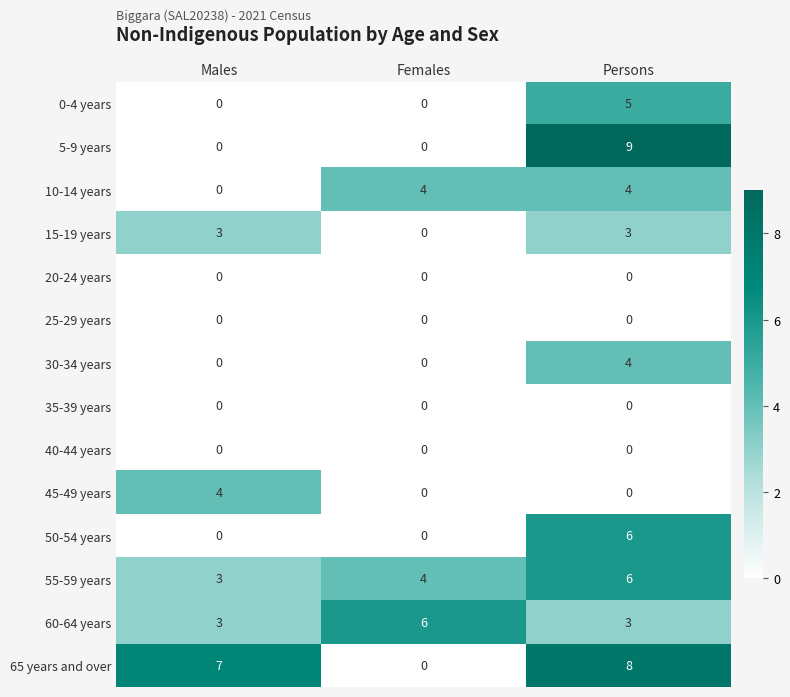

How many distinct data groups are displayed?

14